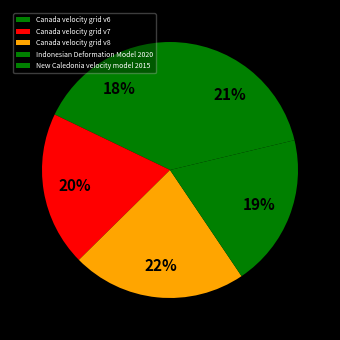

Is it true that Indonesian Deformation Model 2020 is 19% of the pie?

True